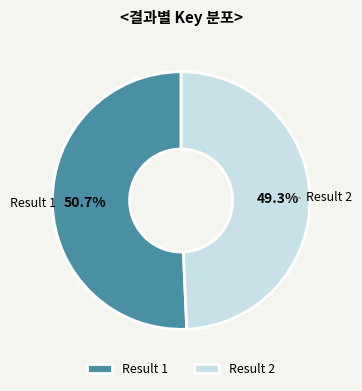

Is there a majority slice in this chart?

Yes